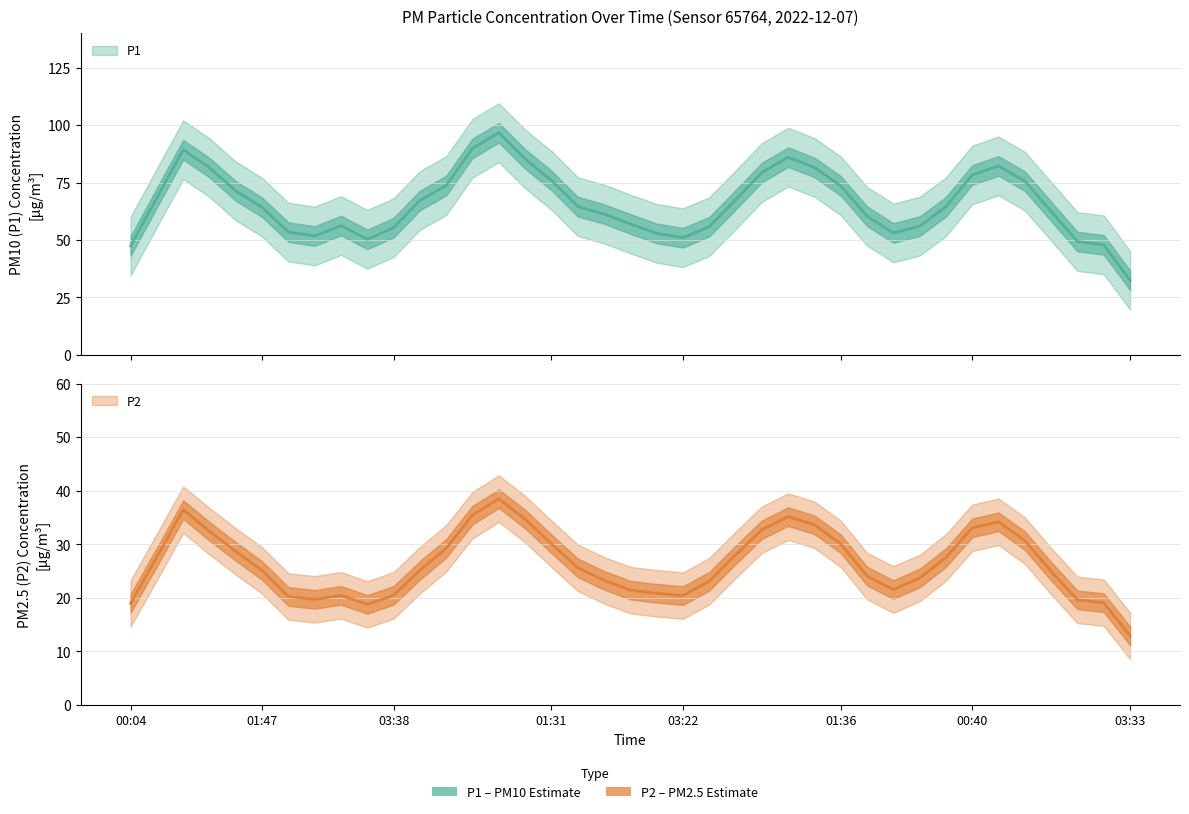

Where is the first local minimum for P2?

00:45